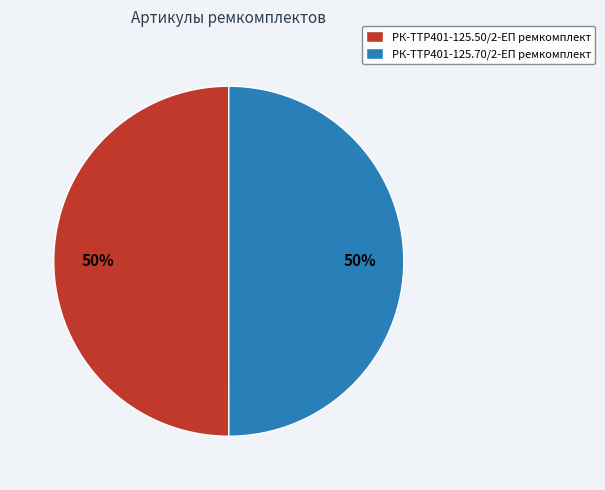

How many segments does this pie chart have?

2